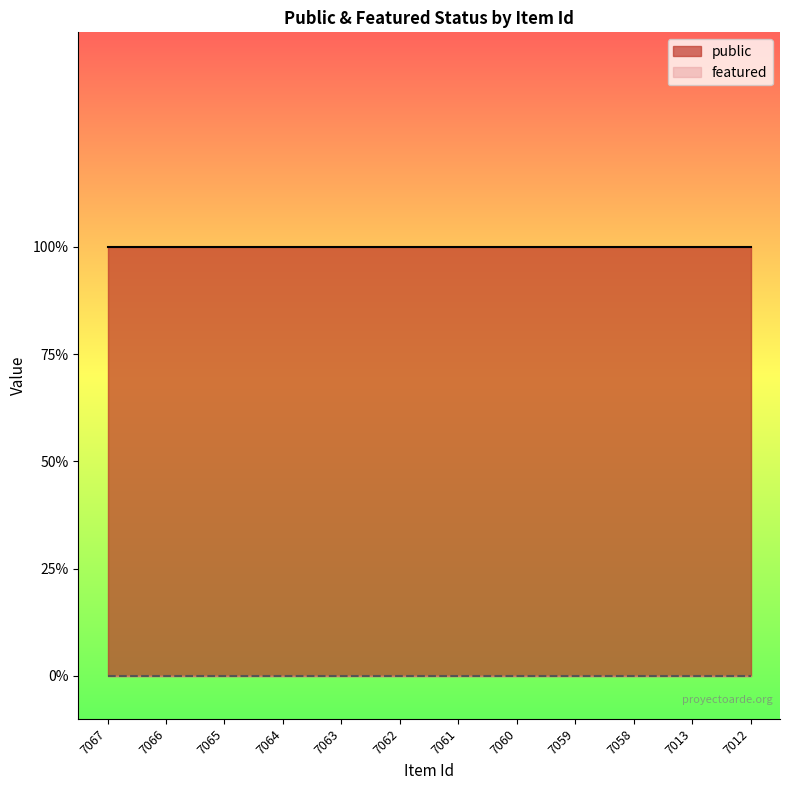

At 7013, list the series in order from largest to smallest.

public, featured